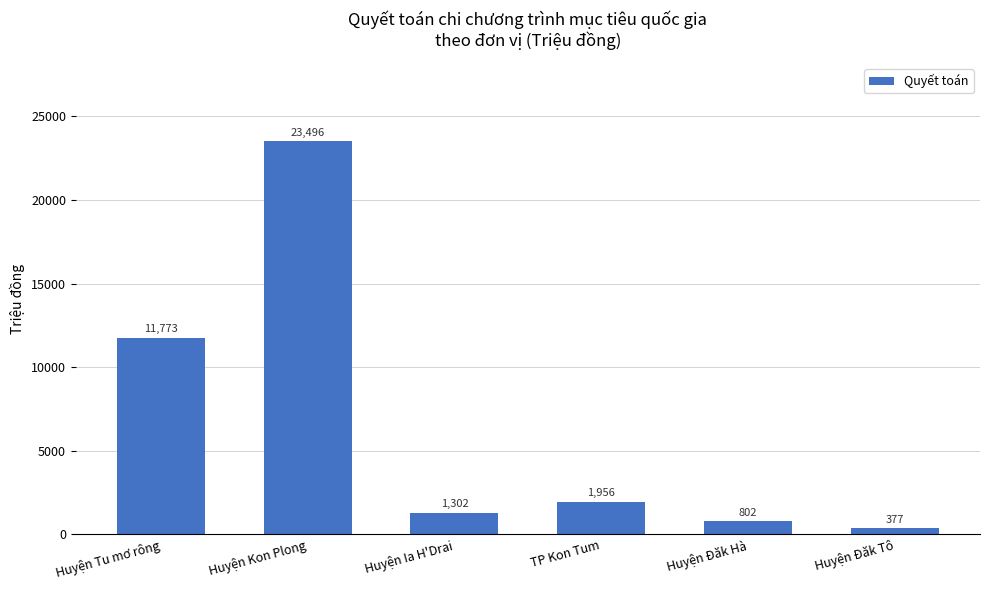

What is the label of the 3rd bar from the right?

TP Kon Tum